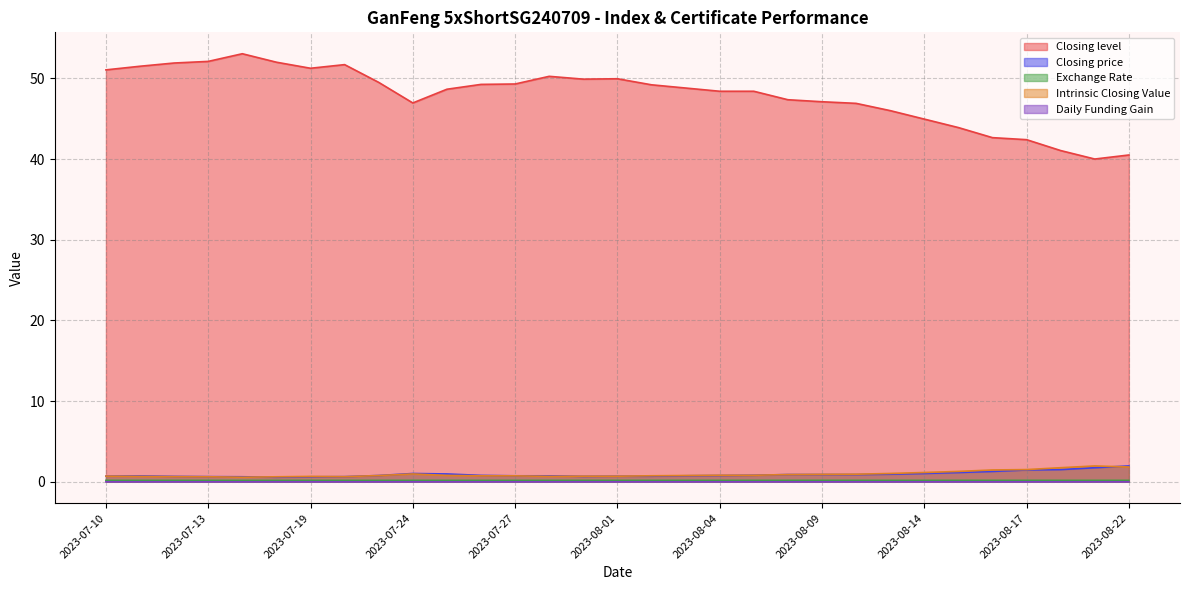

What position from the left is 2023-07-28?

14